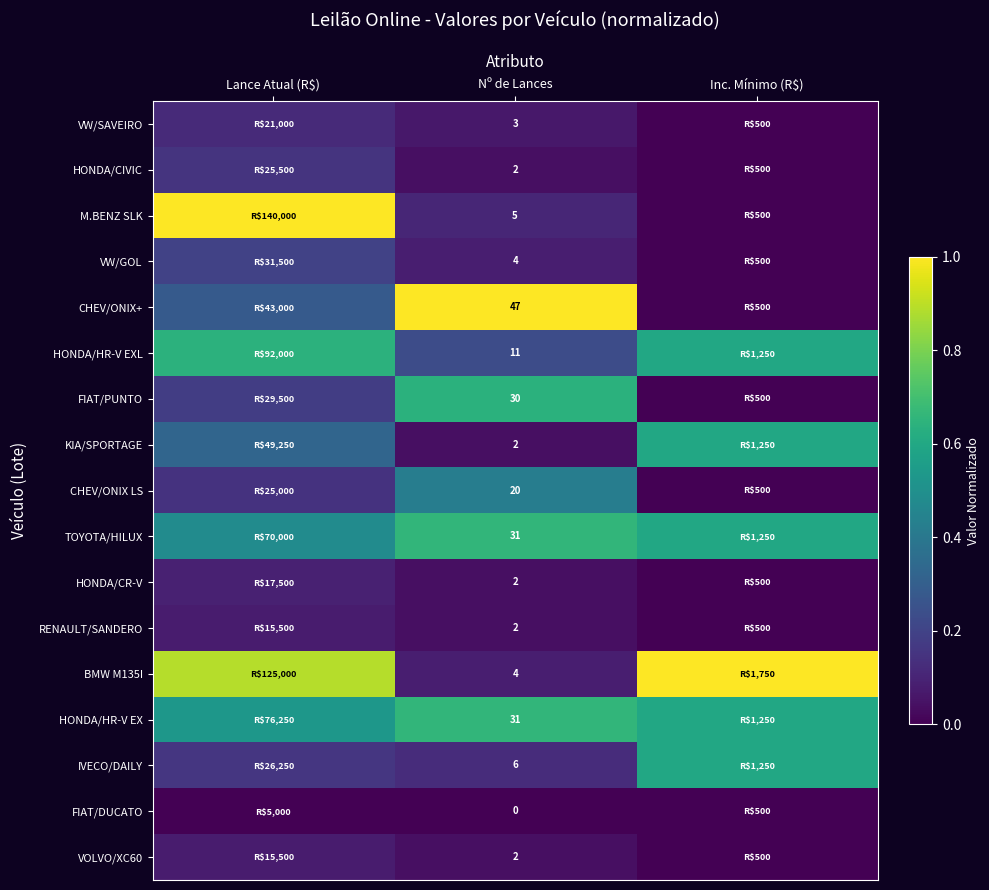

How many categories are shown in the chart?

3